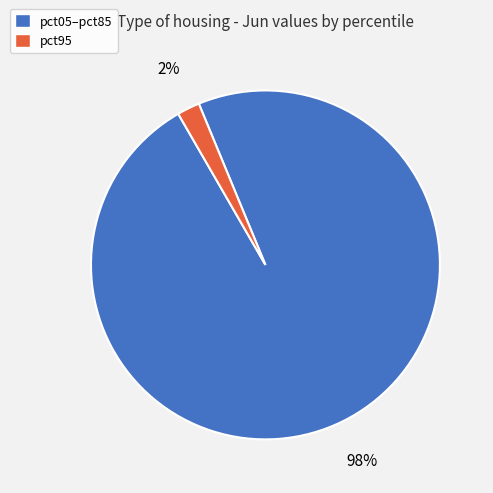

Is there a majority slice in this chart?

Yes